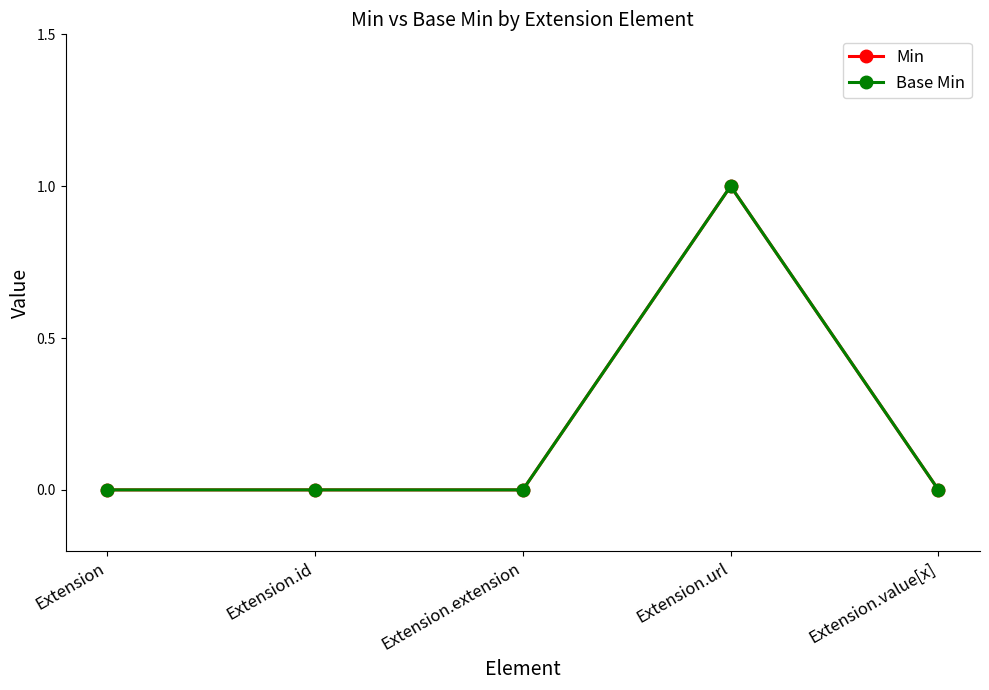

True or false: Min and Base Min intersect in this chart.

False